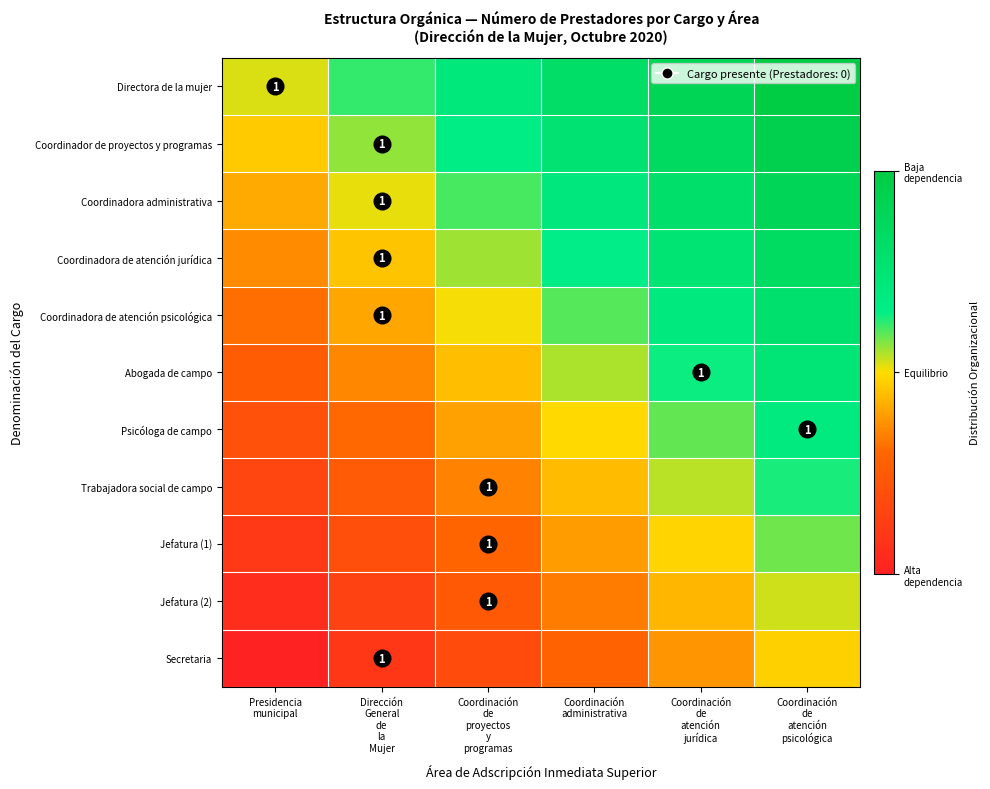

List the series in order of their peak value, highest first.

Directora de la mujer, Coordinador de proyectos y programas, Coordinadora administrativa, Coordinadora de atención jurídica, Coordinadora de atención psicológica, Abogada de campo, Psicóloga de campo, Trabajadora social de campo, Jefatura (1), Jefatura (2), Secretaria